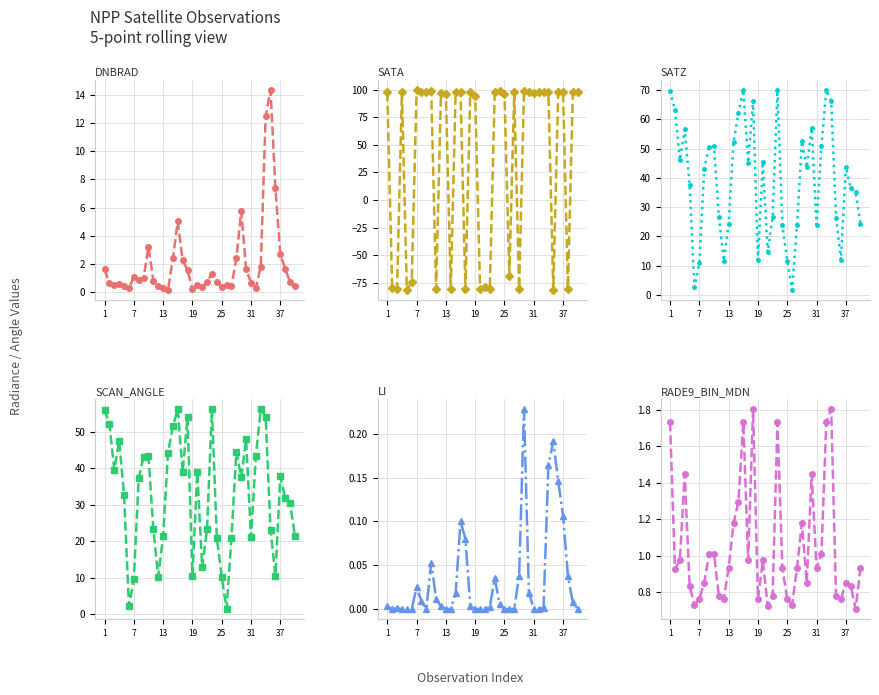

At how many categories does at least one series exceed 28?

34